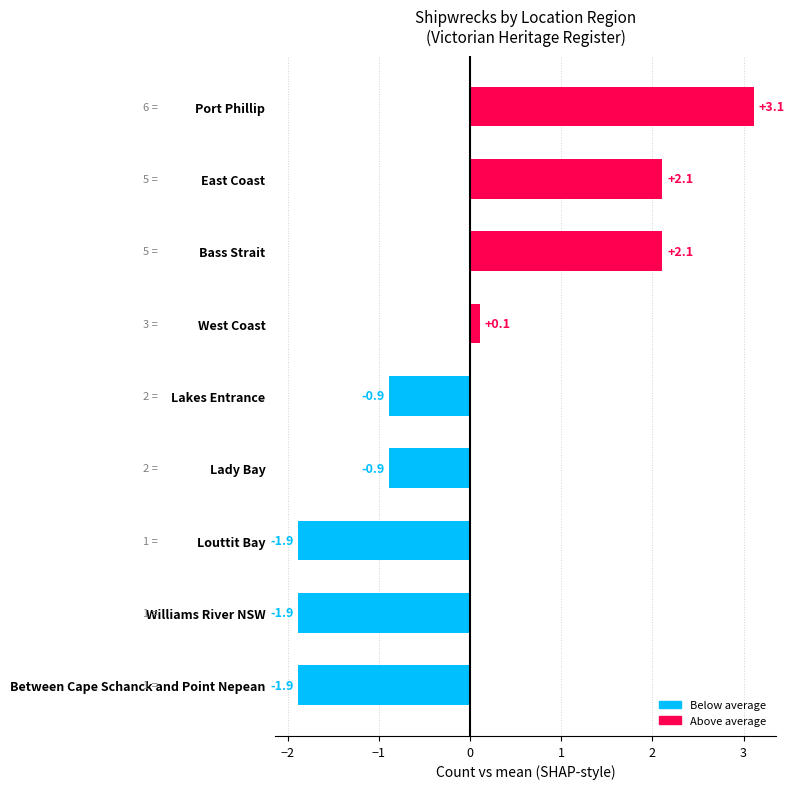

How many bars are there in total?

9